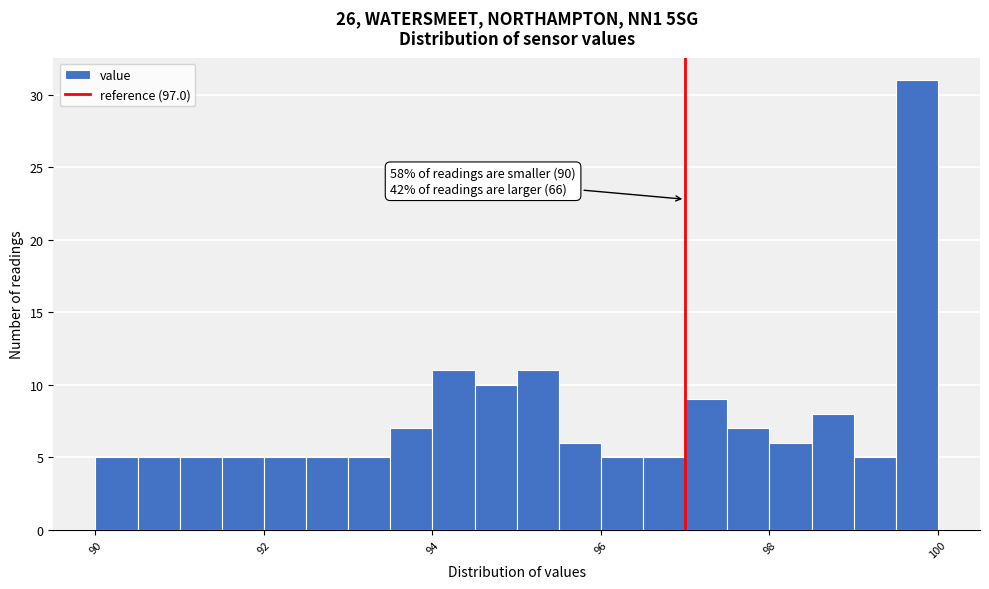

Around what value on the x-axis is the tallest bar? Give the approximate position of its centre, as read against the axis.

99.8